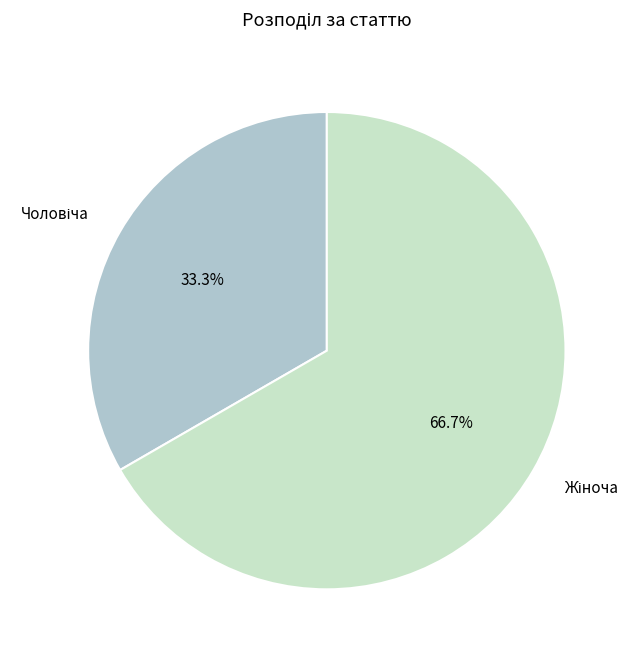

Is there any slice that represents more than half of the pie?

Yes